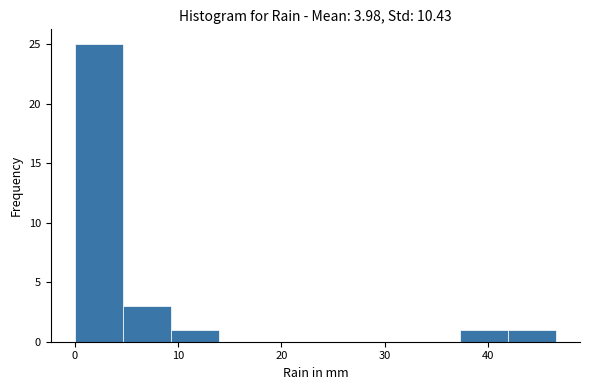

Reading left to right, list every bar in this chart as the range it spans on the x-axis followed by its height. Neither the bar edges nor the heights are printed on the chart, so give them approximately, as read against the axes.

0 to 5: 25
5 to 9: 3
9 to 14: 1
14 to 19: 0
19 to 23: 0
23 to 28: 0
28 to 33: 0
33 to 37: 0
37 to 42: 1
42 to 47: 1